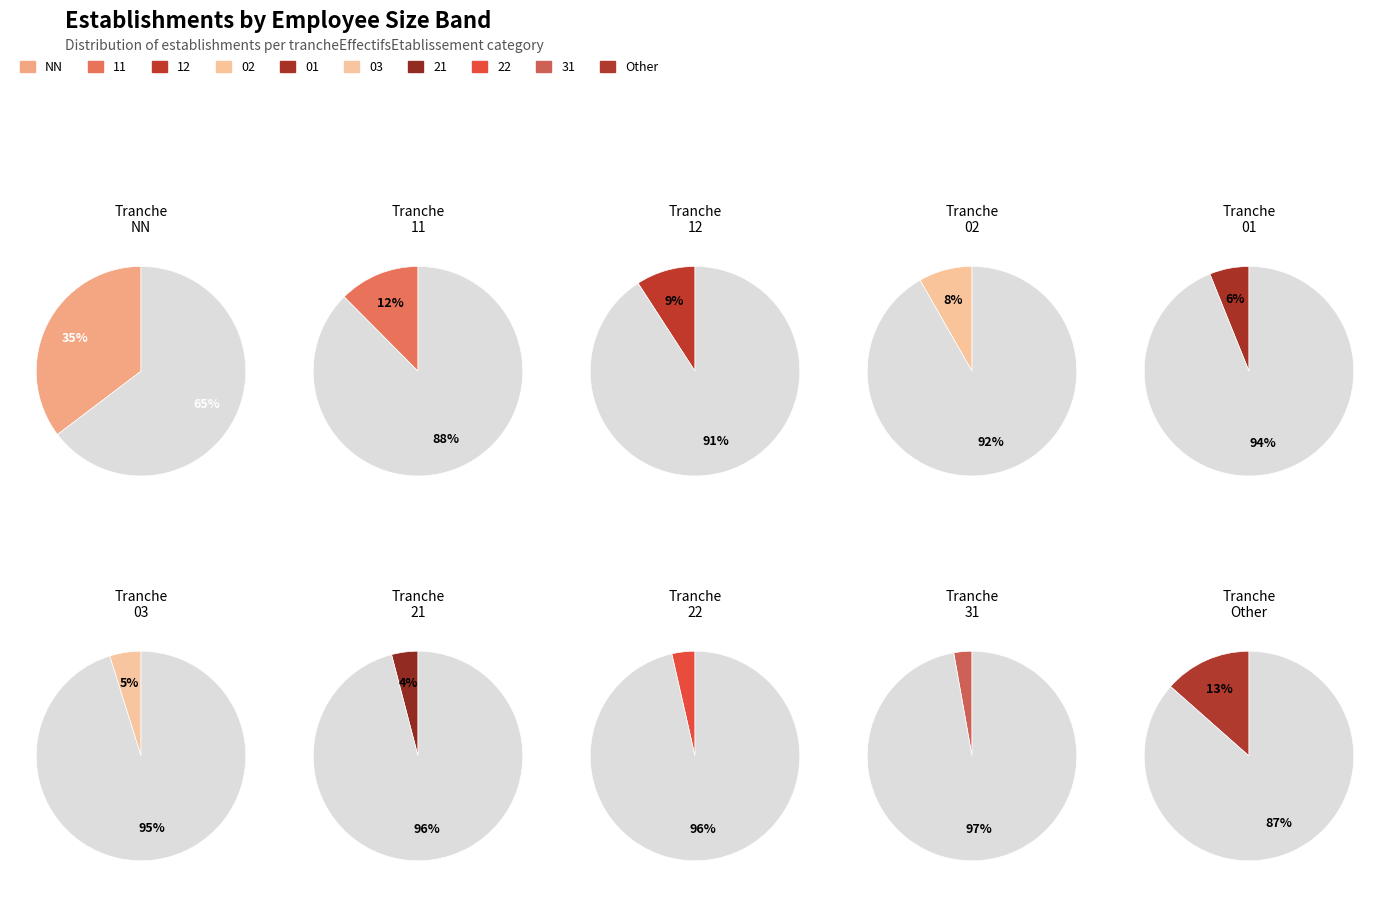

How many slices are in this pie chart?

10